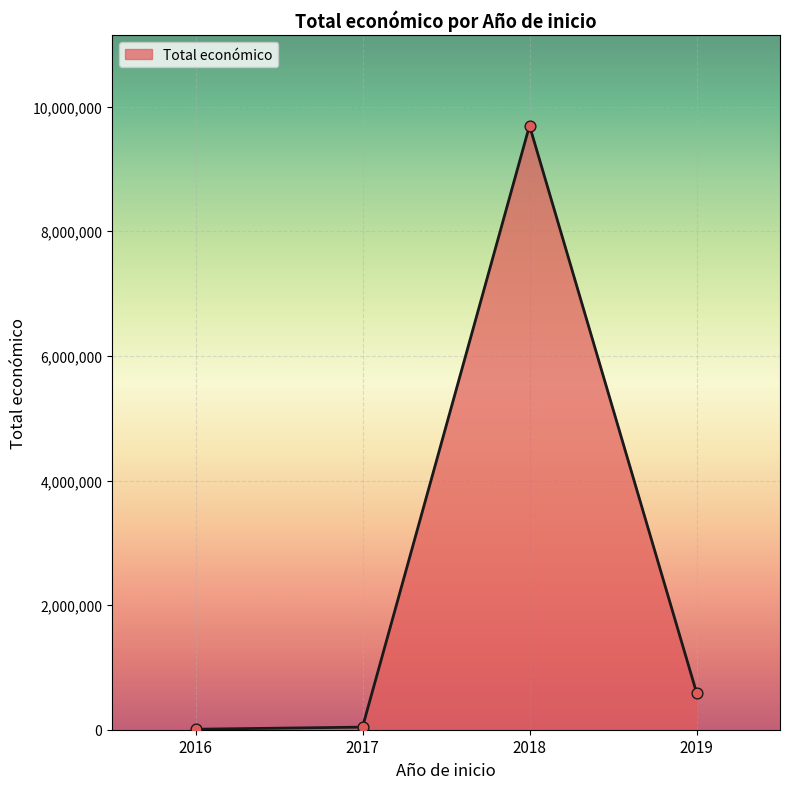

Approximately how many times larger is the value at 2018 compared to 2017?

232.0